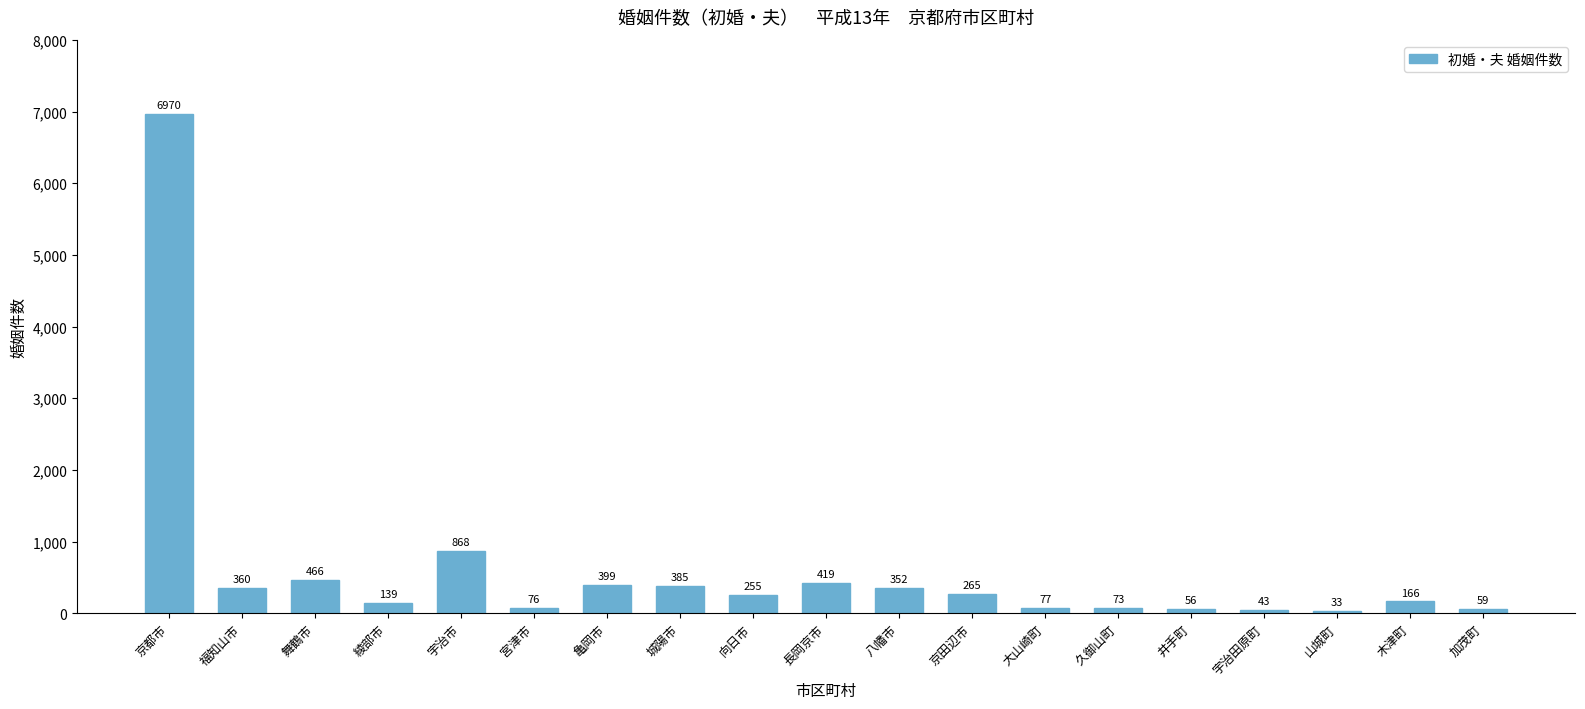

What is the smallest value displayed?

33